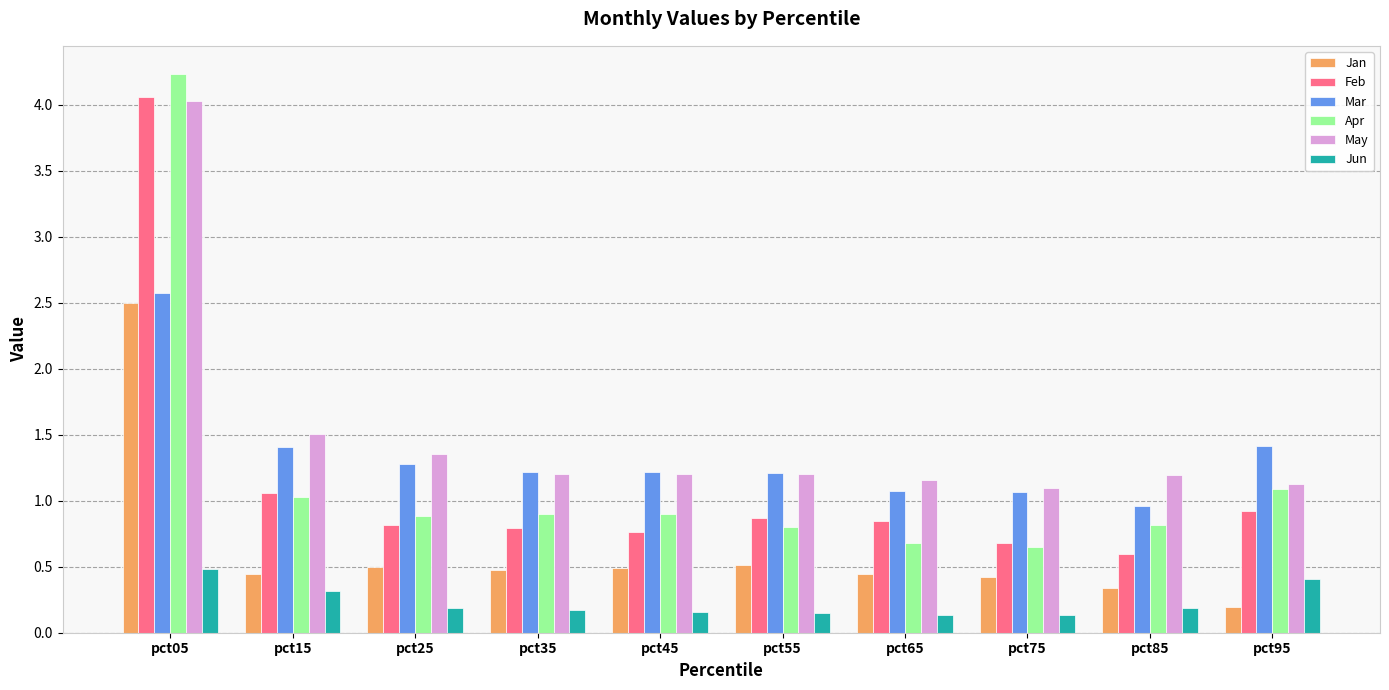

True or false: Jan has a value of 0.5 at pct35.

True